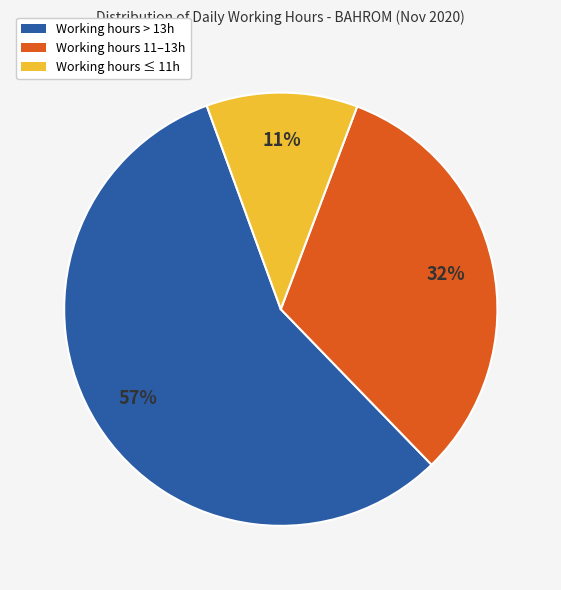

To the nearest percent, what is the average slice percentage?

33%